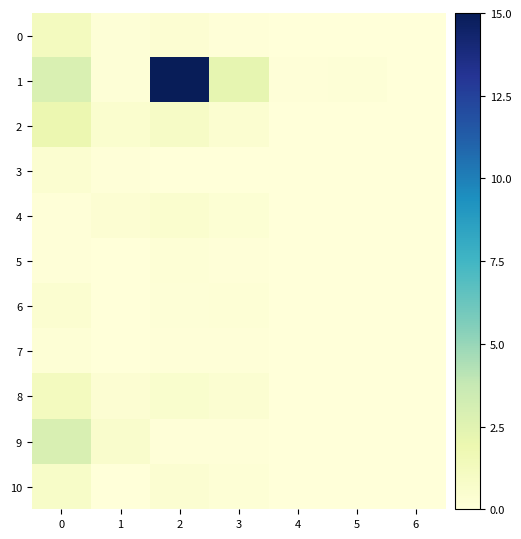

Which series changed the most between 0 and 5?

9